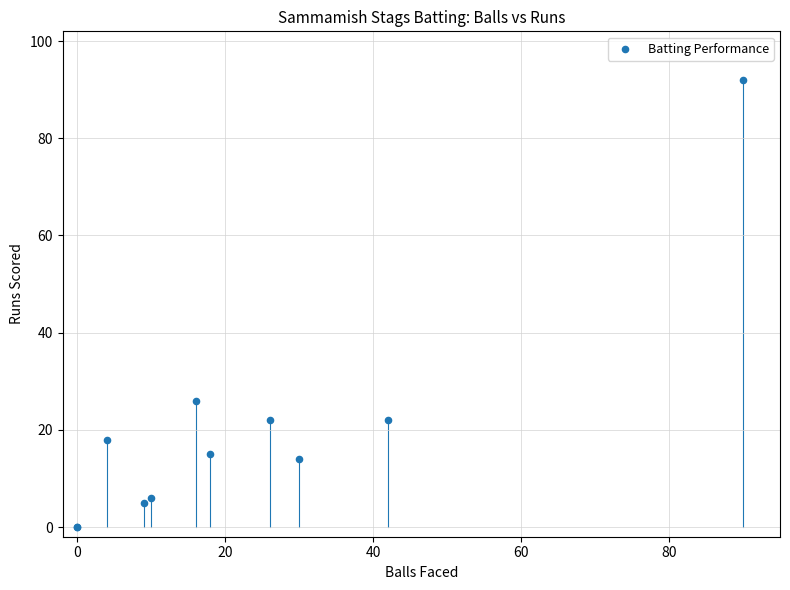

What Y value in the scatter plot is closest to 46?

26